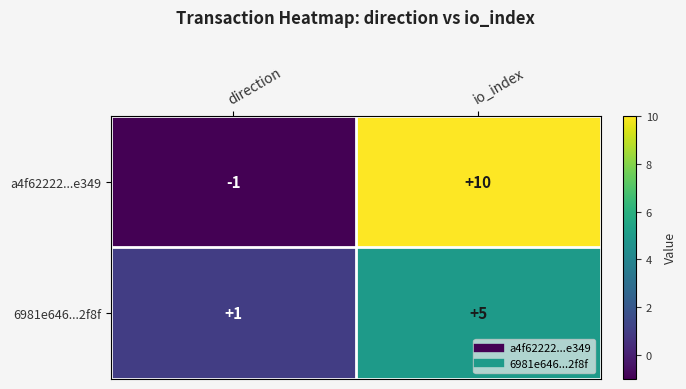

What is the approximate value of 6981e646...2f8f at io_index?

5